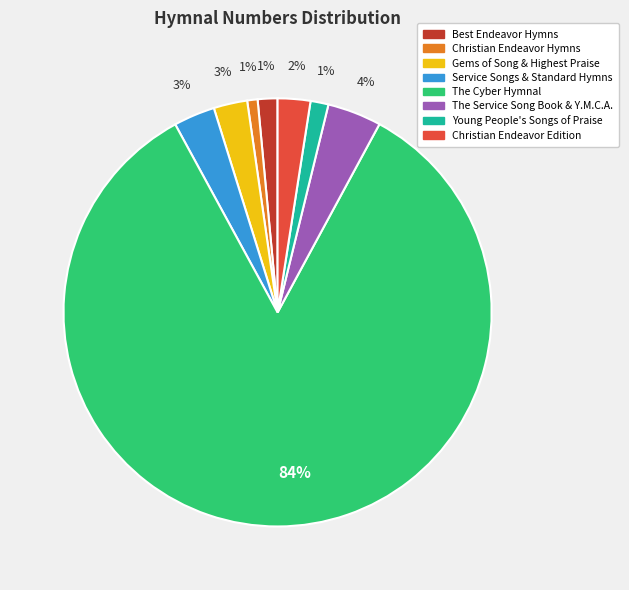

Is there any slice that represents more than half of the pie?

Yes